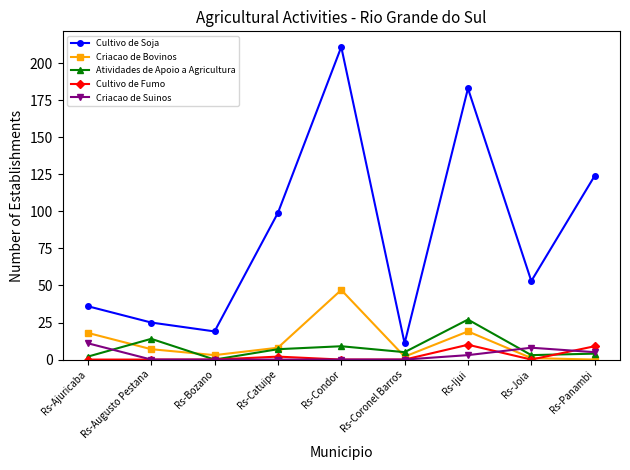

How many data points in Atividades de Apoio a Agricultura are less than 5?

4